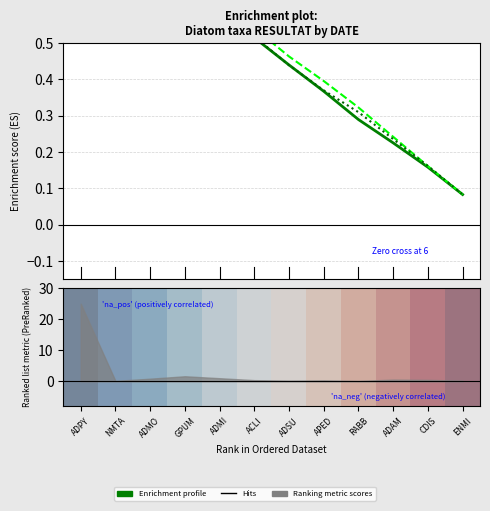

True or false: Enrichment profile (2015) and Enrichment profile (2021) intersect in this chart.

True